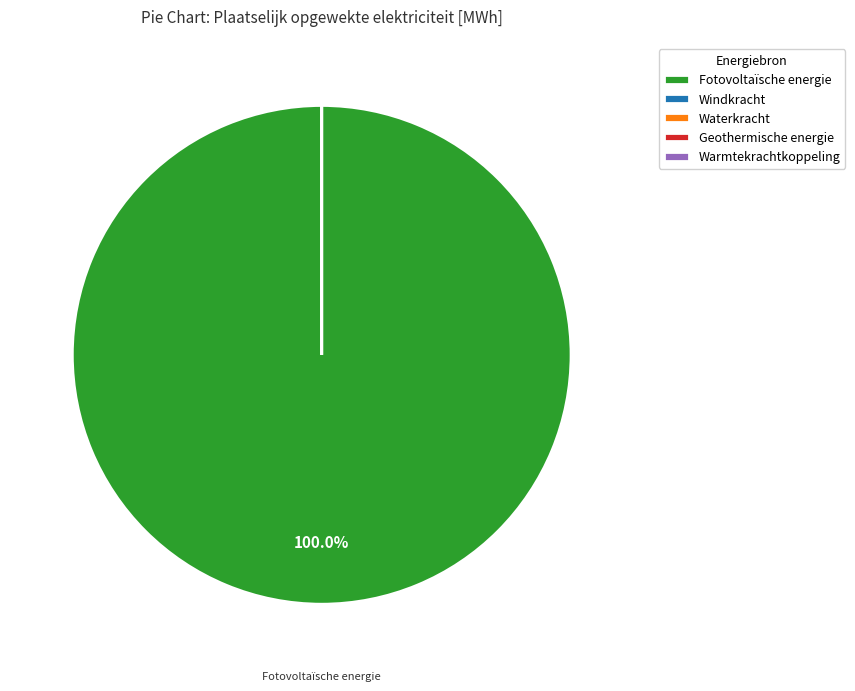

Count the number of slices in the pie.

5